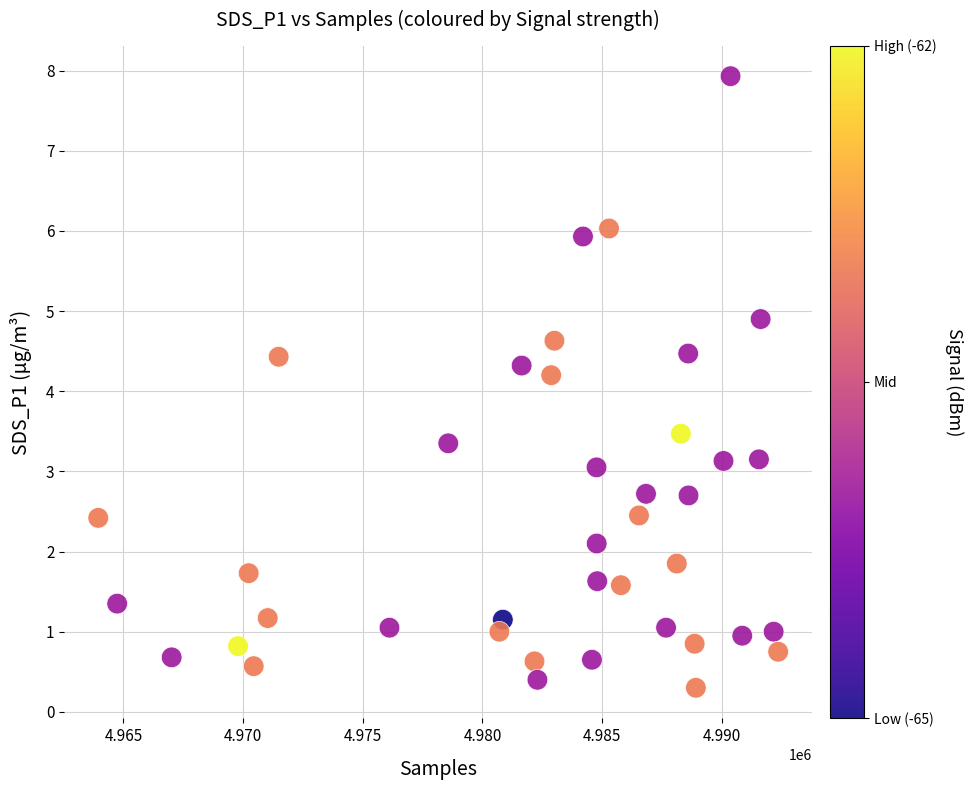

What Y value in the scatter plot is closest to 4?

4.2